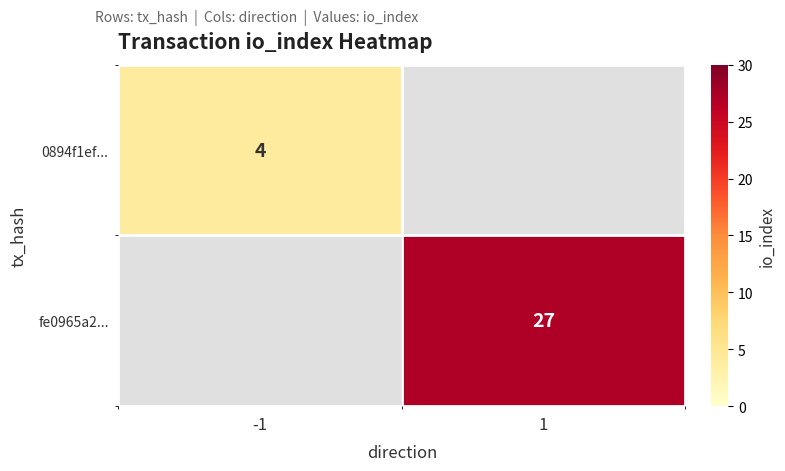

At how many categories does at least one series exceed 17?

1